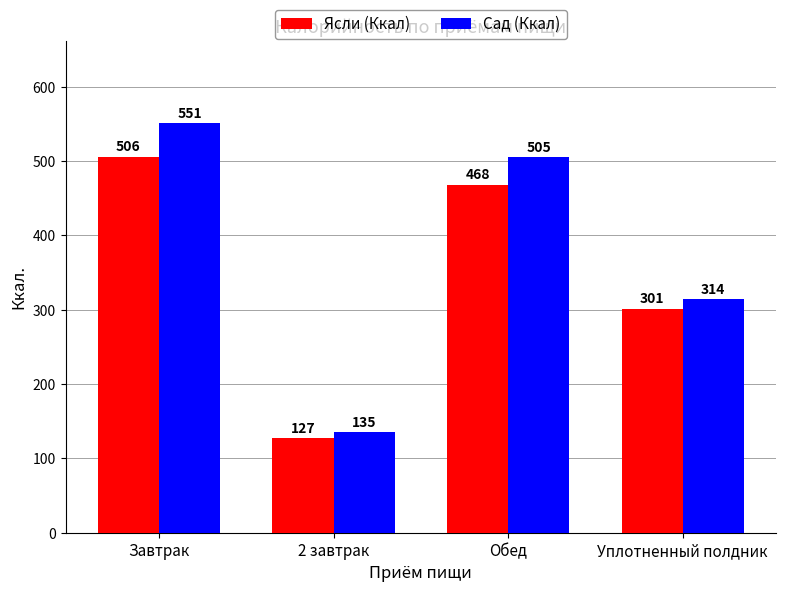

How many groups of bars are there?

4